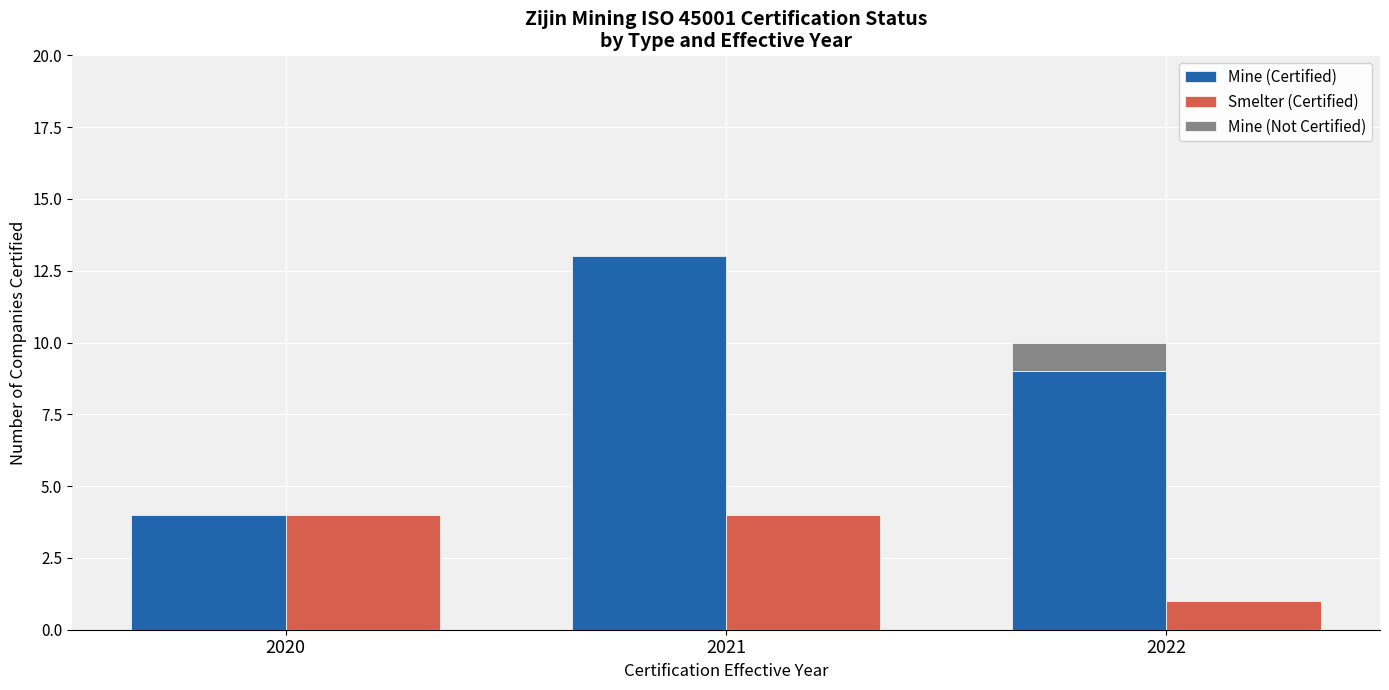

What is the lowest value of the Smelter (Certified) series?

1